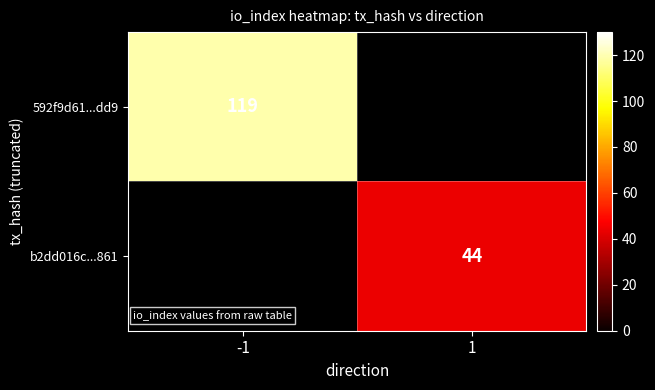

At which category does the chart reach its peak across all series?

-1